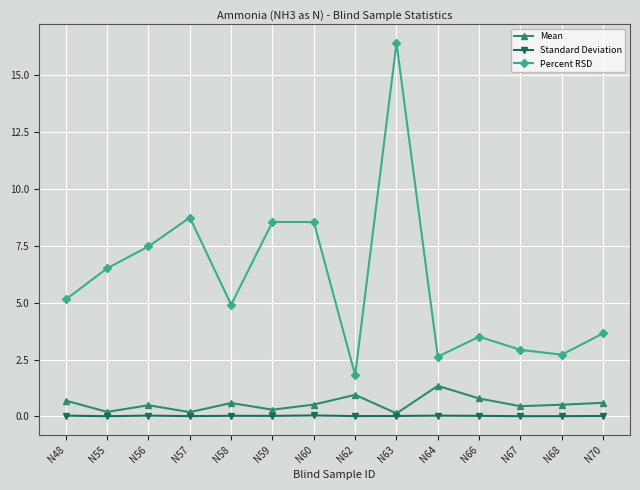

Which series has the largest total across all categories?

Percent RSD